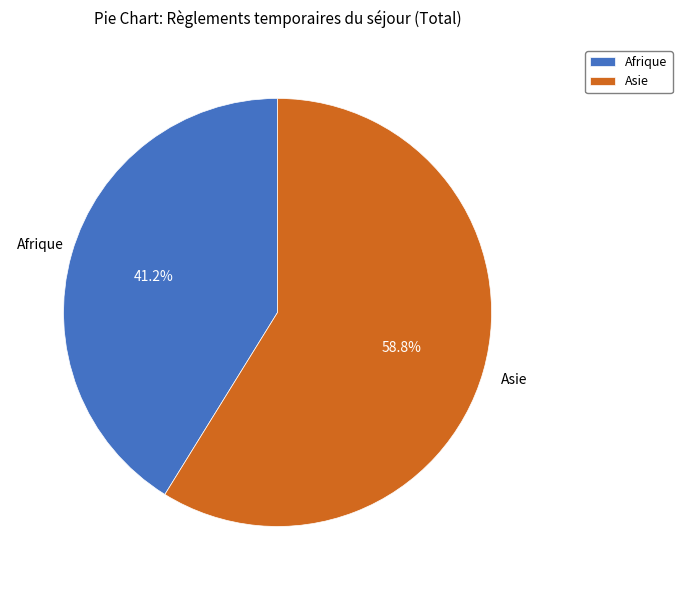

What portion of the pie excludes Afrique?

58.8%